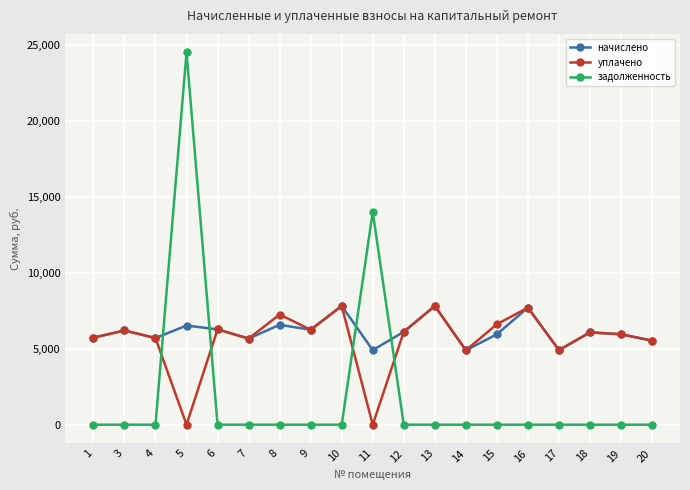

What is the difference between the highest and lowest values at 14?

4893.5